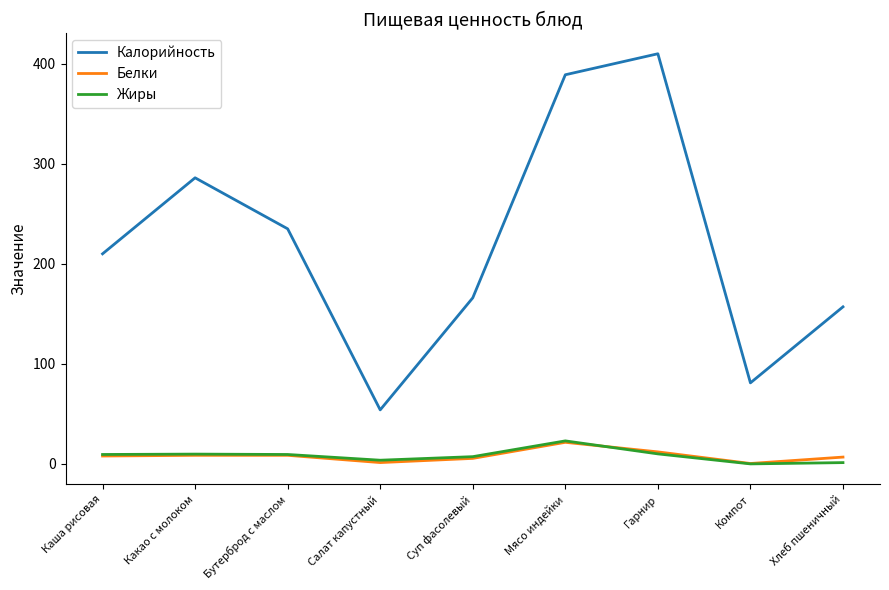

Which series changed the most between Суп фасолевый and Компот?

Калорийность